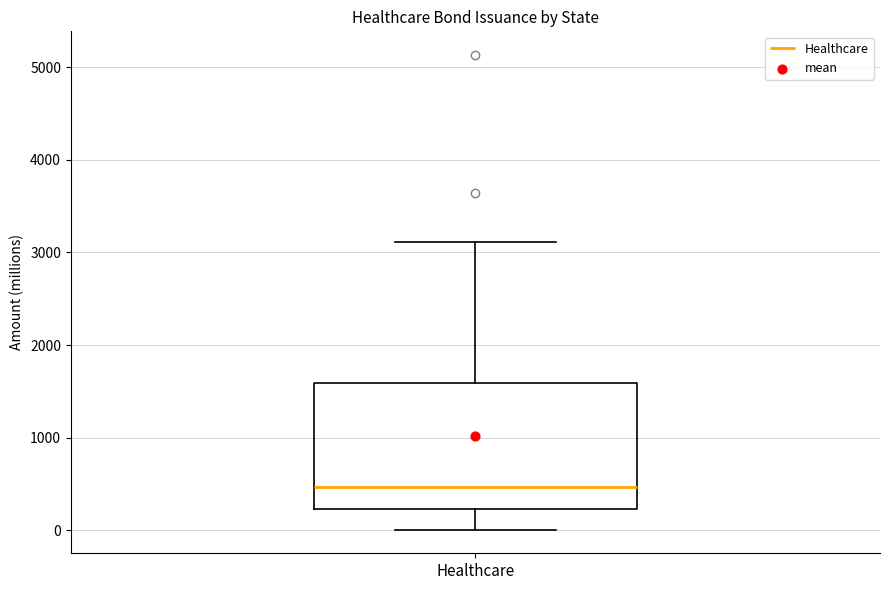

Transcribe this box plot: give where the median line is, the range the box spans, and where the two whiskers end, as read against the y-axis. The values are not printed on the chart, so give them approximately, as read against the axis.

median 500, box 200 to 1600, whiskers 0 to 3100